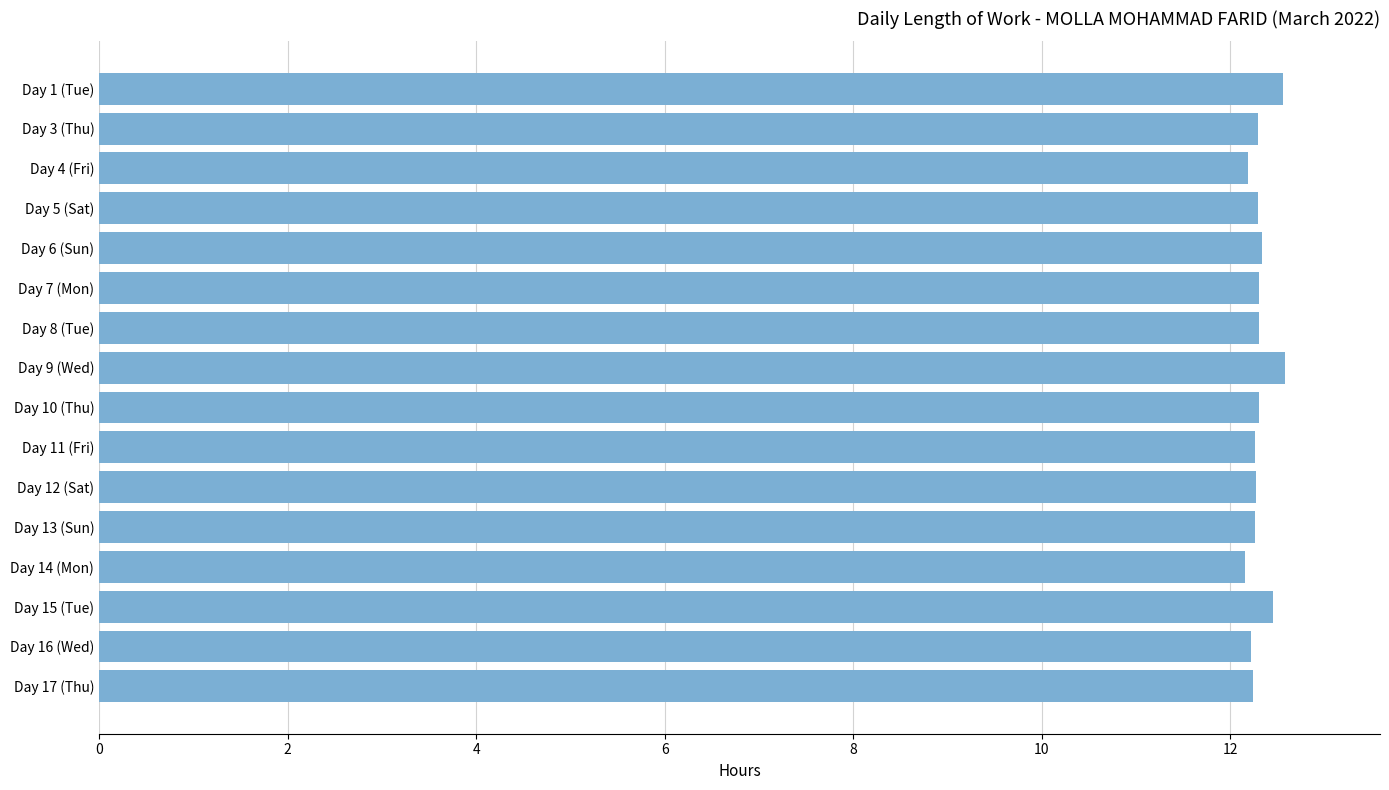

What is the minimum value shown in the chart?

12.2